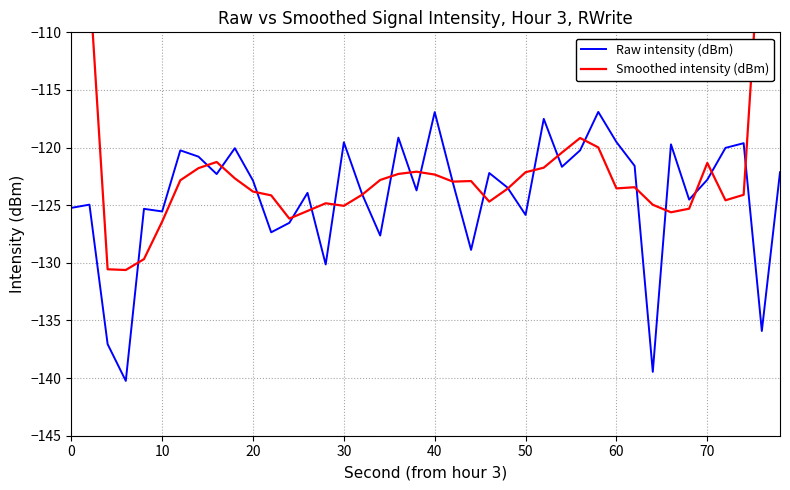

What is the lowest value of the Raw intensity (dBm) series?

-140.2